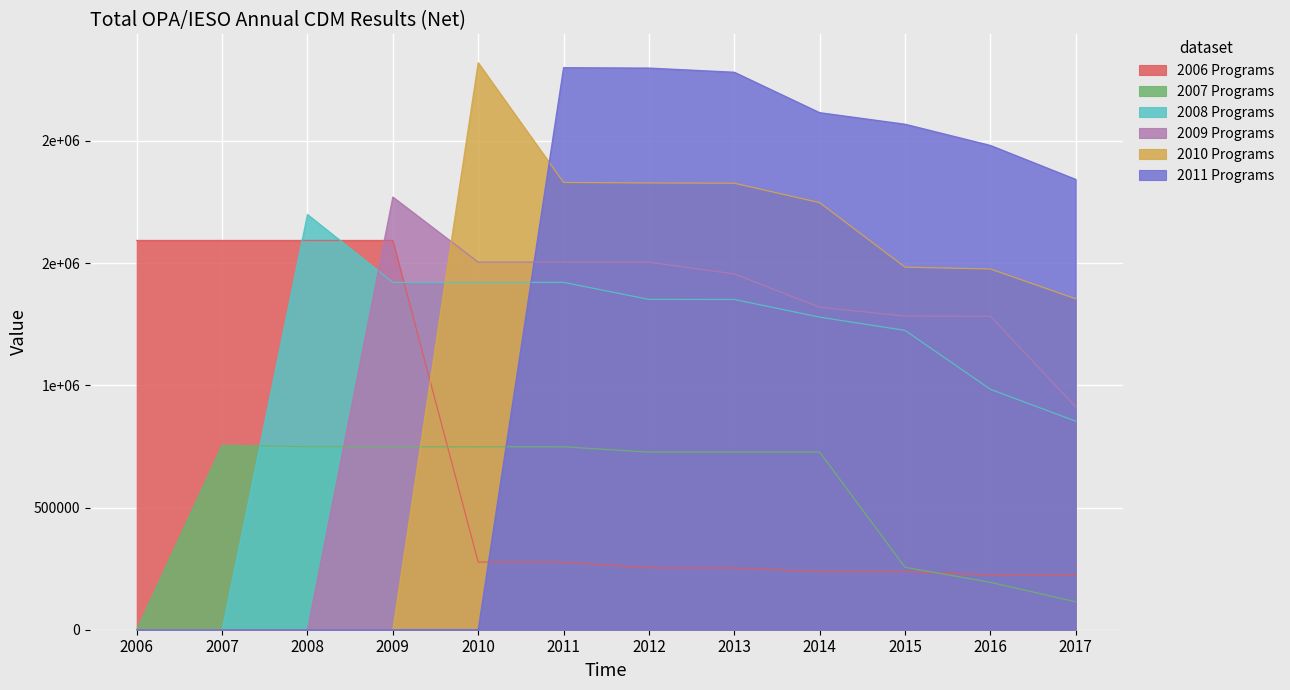

What is the difference between the maximum and minimum values in the 2009 Programs series?

1770393.1